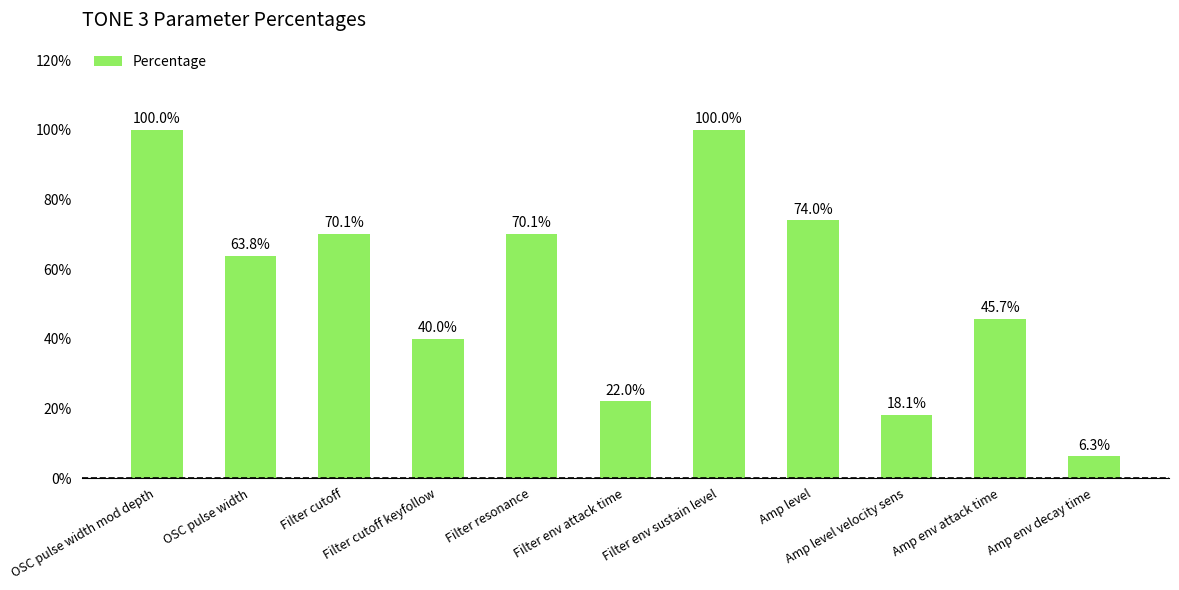

At which label is the value closest to 0?

Amp env decay time